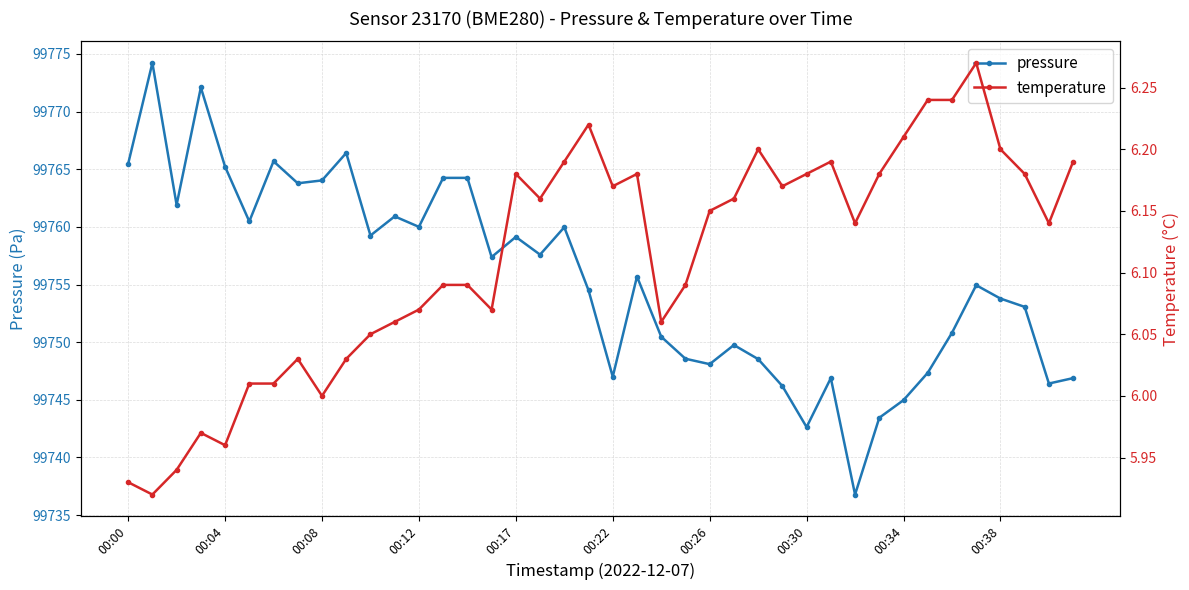

Rank the series at 38 from lowest to highest value.

temperature, pressure